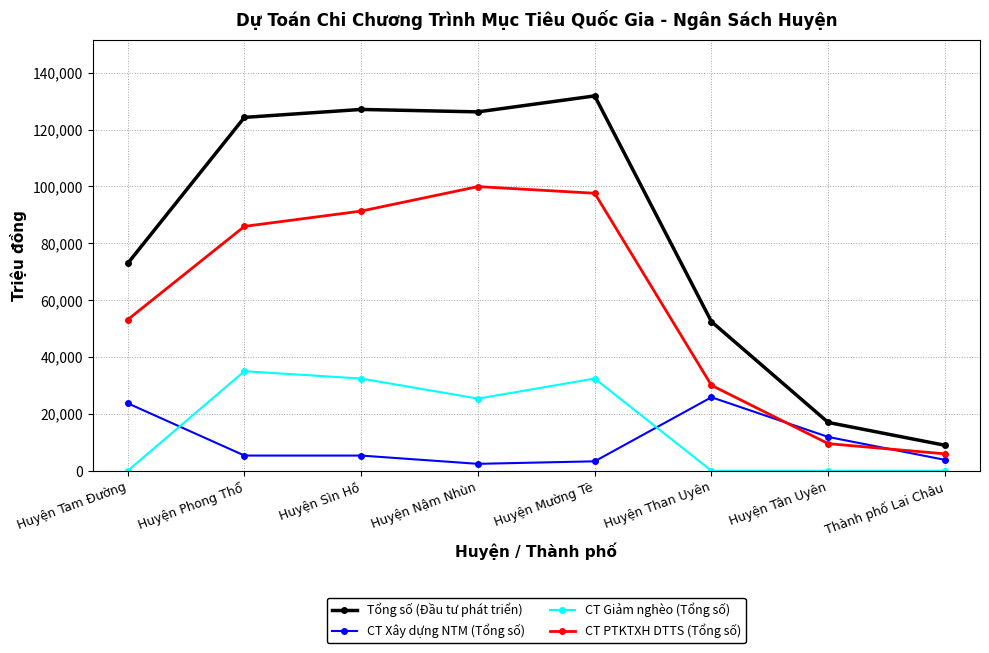

At Huyện Sìn Hồ, list the series in order from smallest to largest.

CT Xây dựng NTM (Tổng số), CT Giảm nghèo (Tổng số), CT PTKTXH DTTS (Tổng số), Tổng số (Đầu tư phát triển)